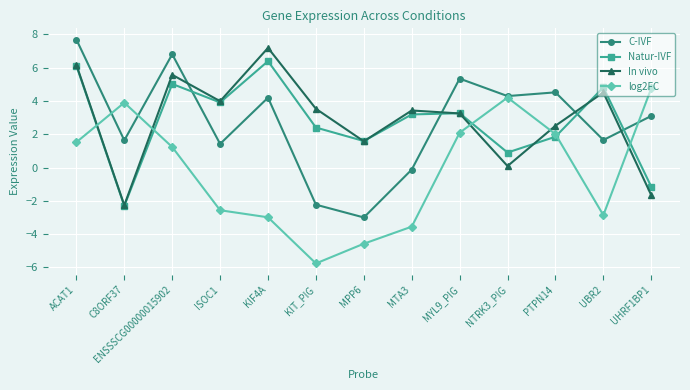

The value of Natur-IVF at UBR2 is 4.8. True or false?

True